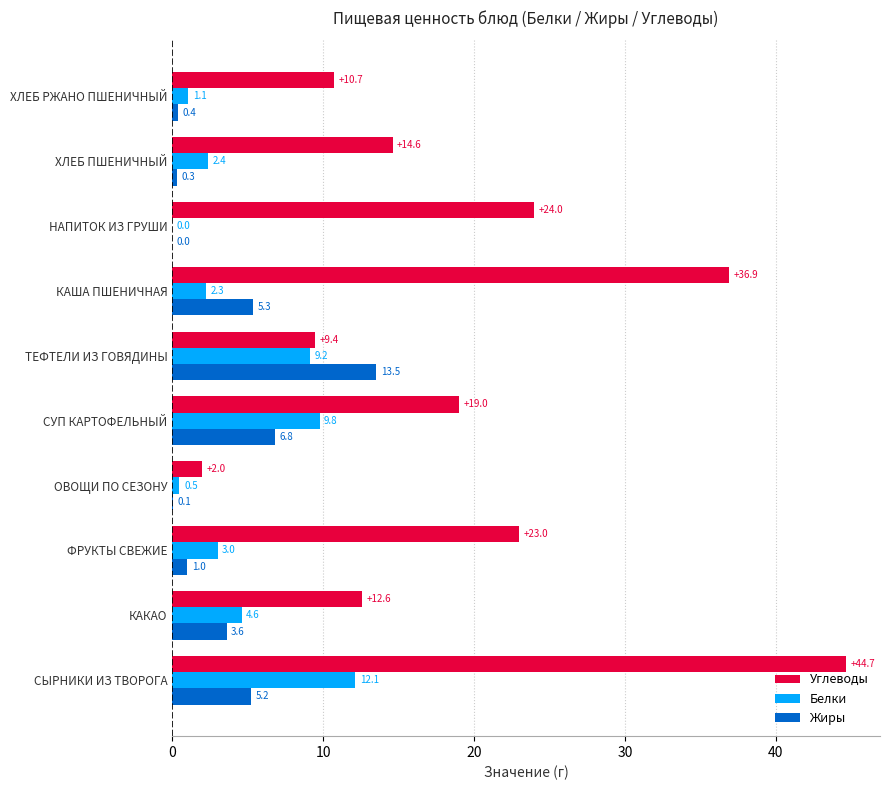

Is the value of Белки at КАША ПШЕНИЧНАЯ greater than the value of Углеводы at ФРУКТЫ СВЕЖИЕ?

No